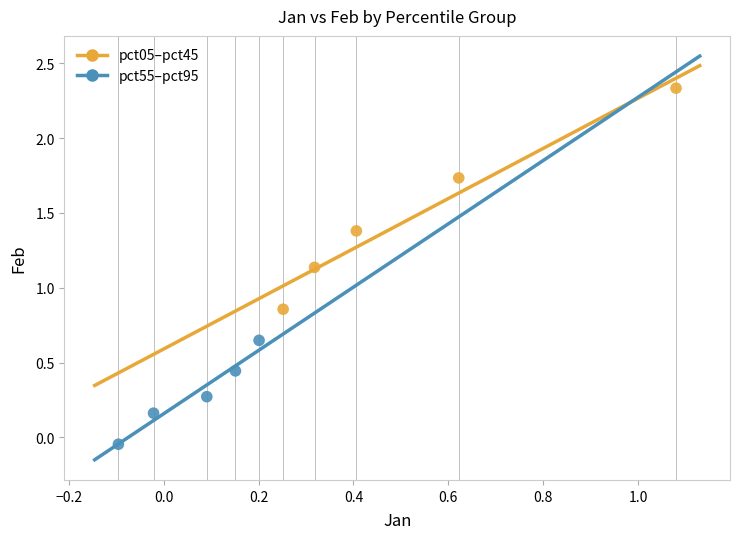

Which series contains the lowest Y value?

pct55–pct95